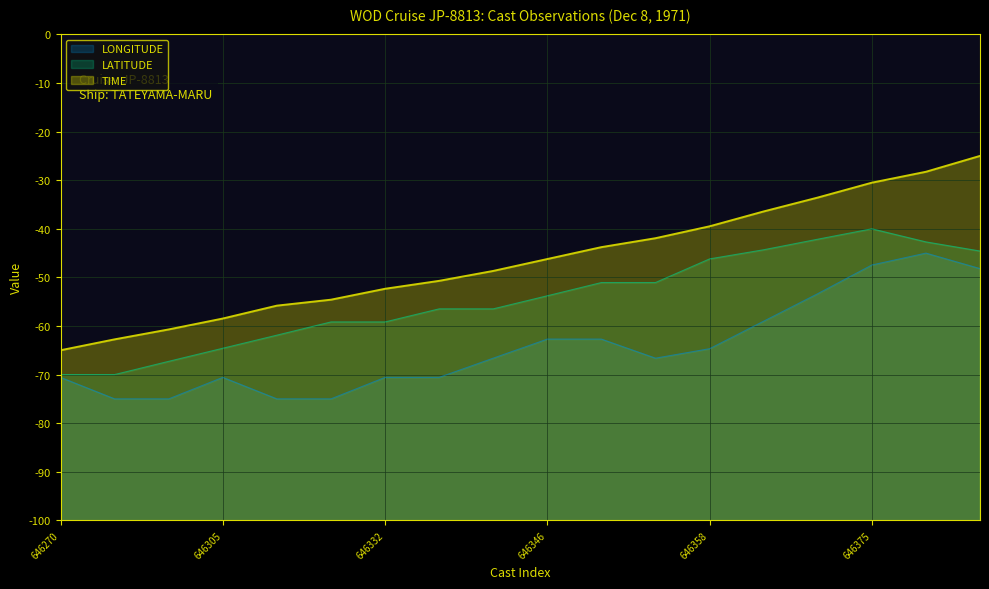

Between 646358 and 646332, which is larger?

646358